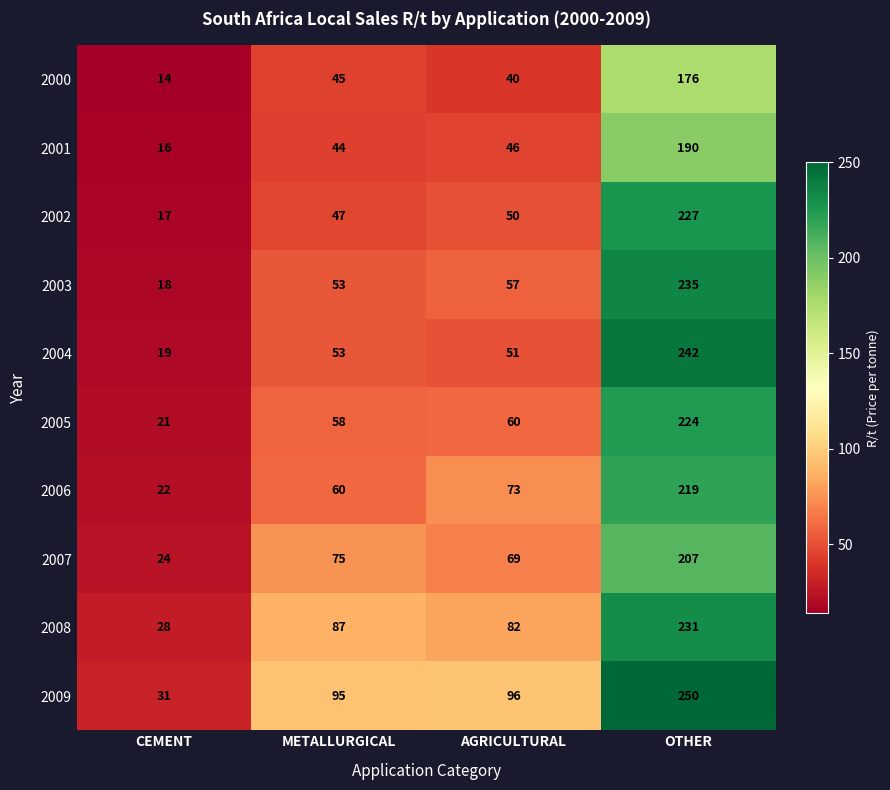

What is the maximum value shown in the chart?

250